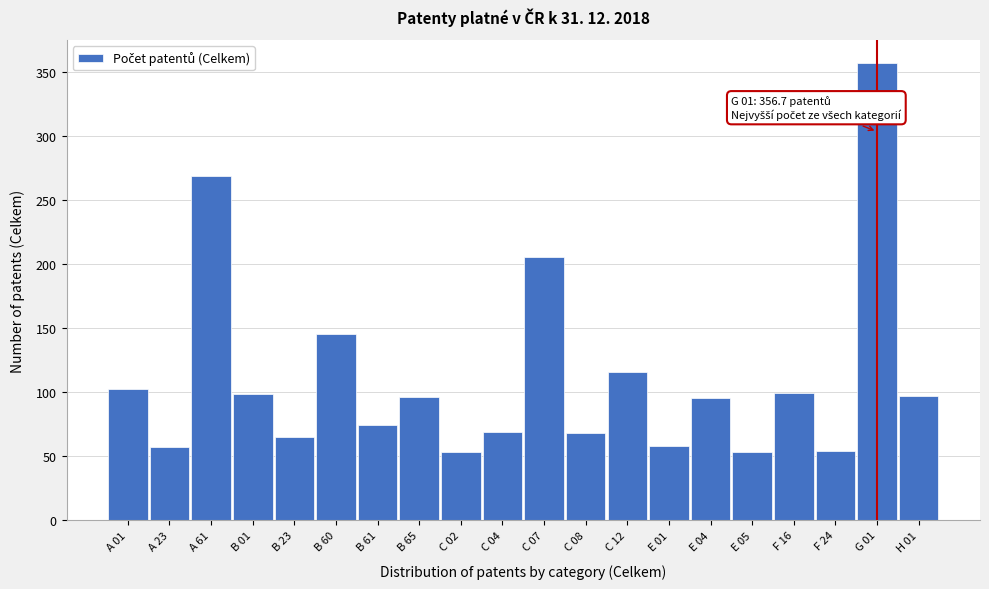

What is the difference between the second highest and second lowest values?

215.0